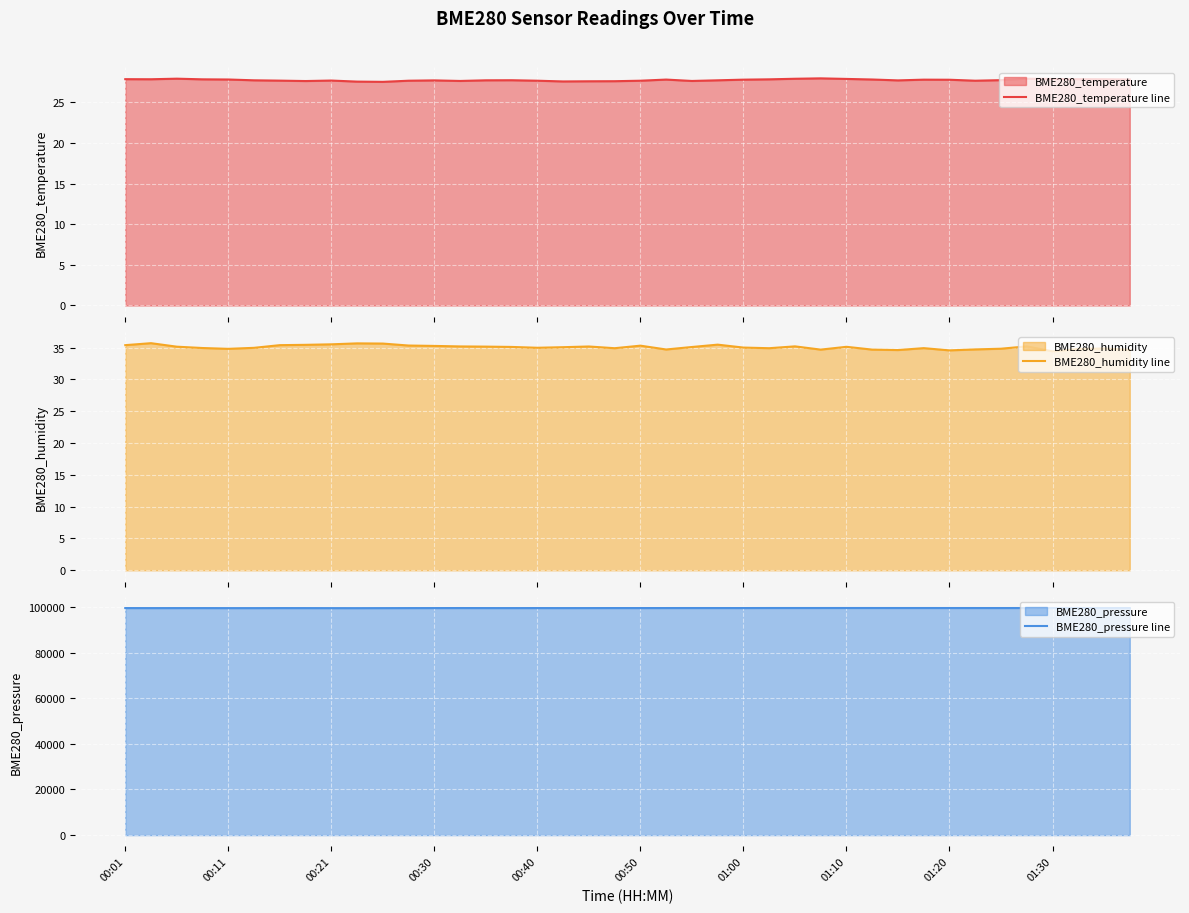

How many series are shown in this chart?

3